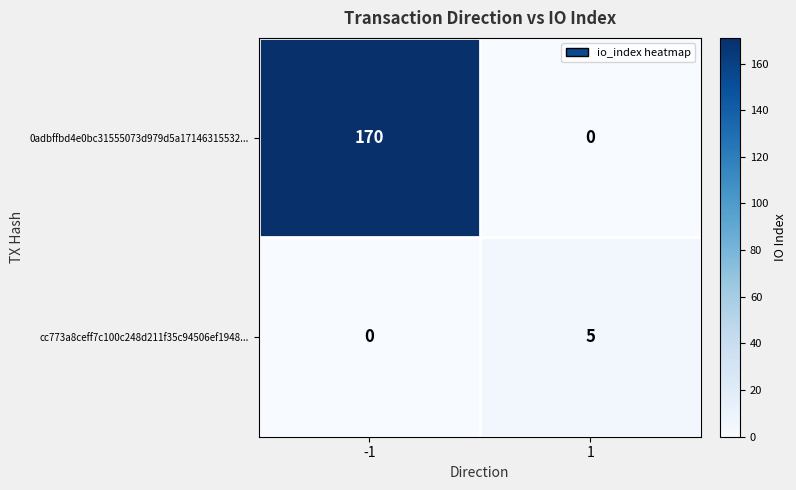

Count the number of data series in this chart.

2